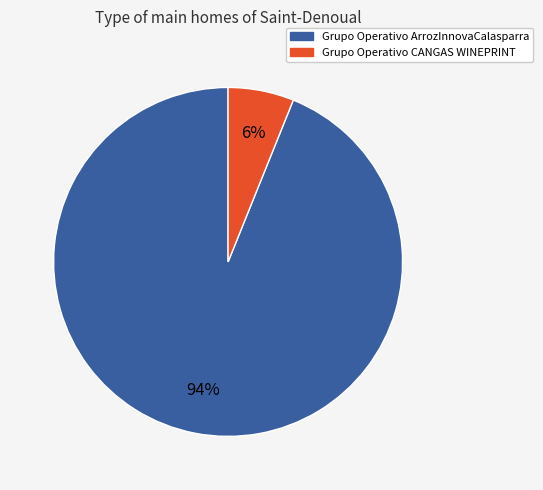

How many slices are in this pie chart?

2